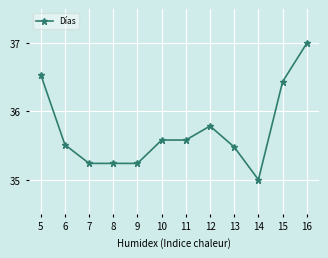

Which has a higher value, 13 or 12?

12